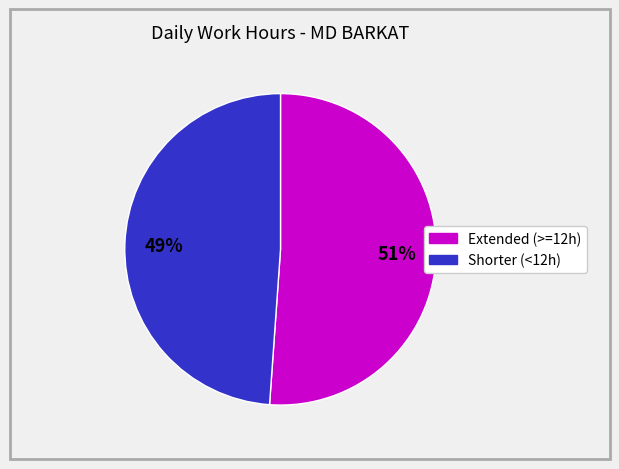

Is there any slice that represents more than half of the pie?

Yes